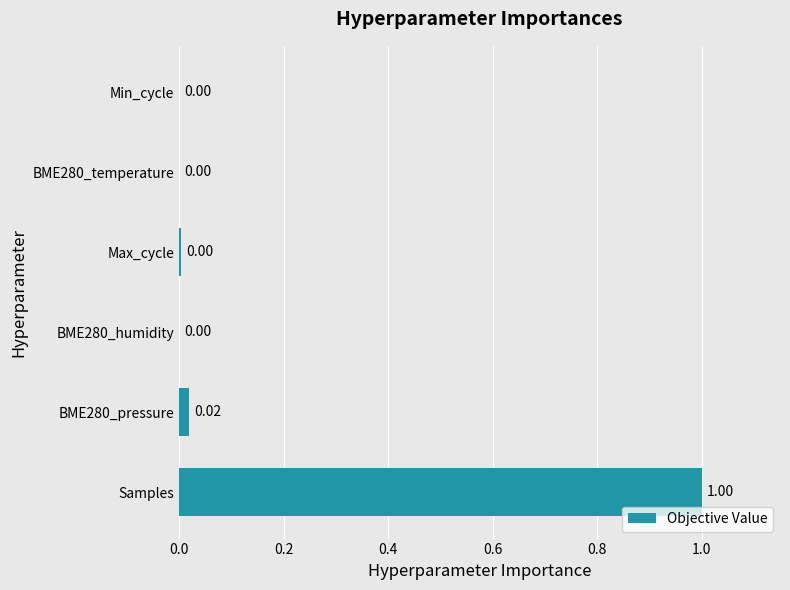

Are the bars horizontal?

Yes